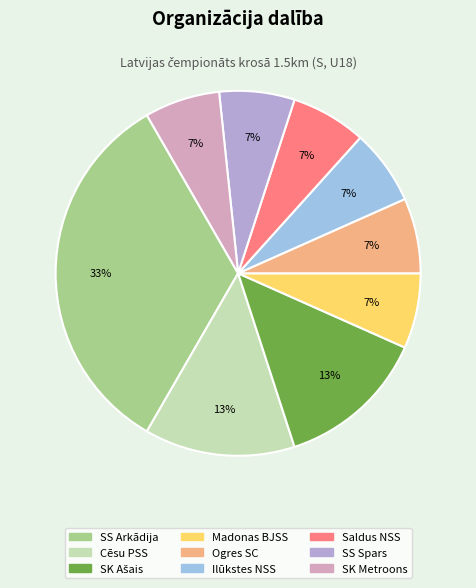

Between SK Metroons and SS Arkādija, which is larger?

SS Arkādija